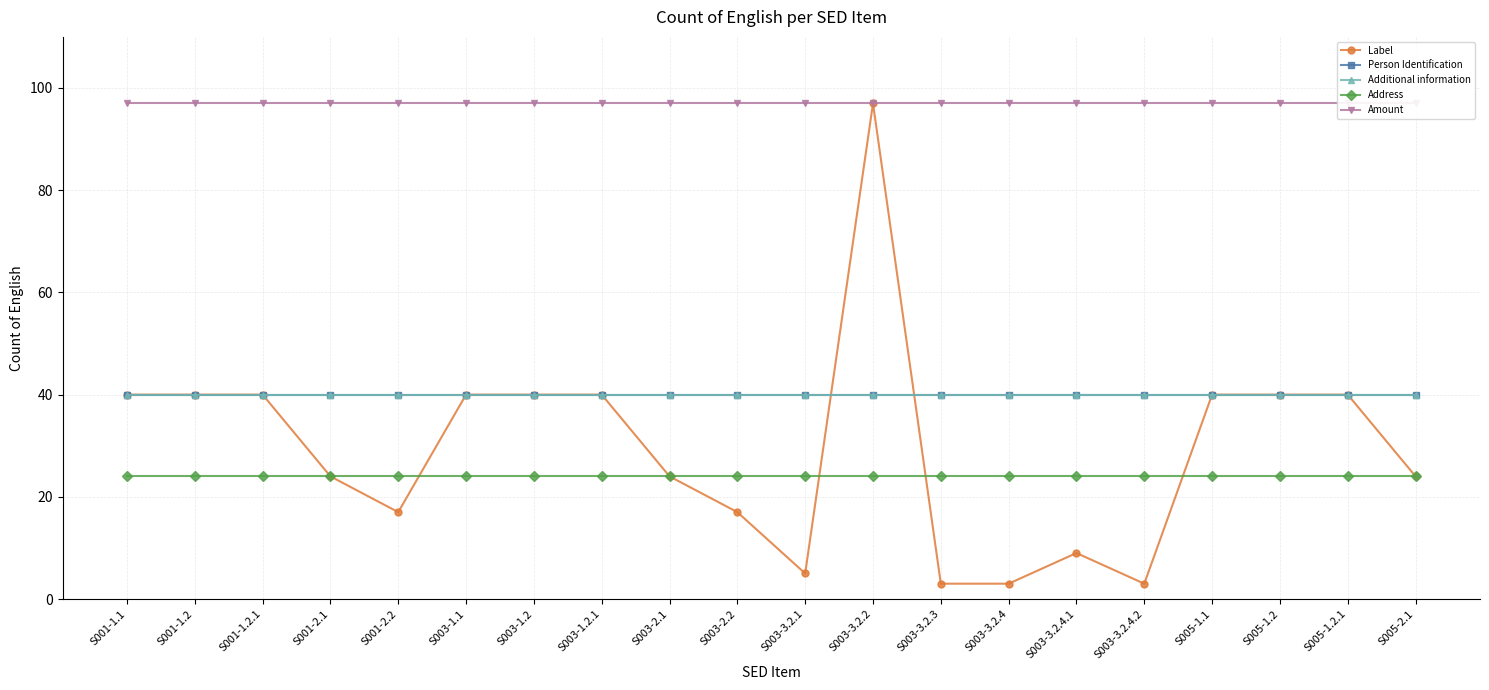

At which category is the sum across all series the highest?

S003-3.2.2